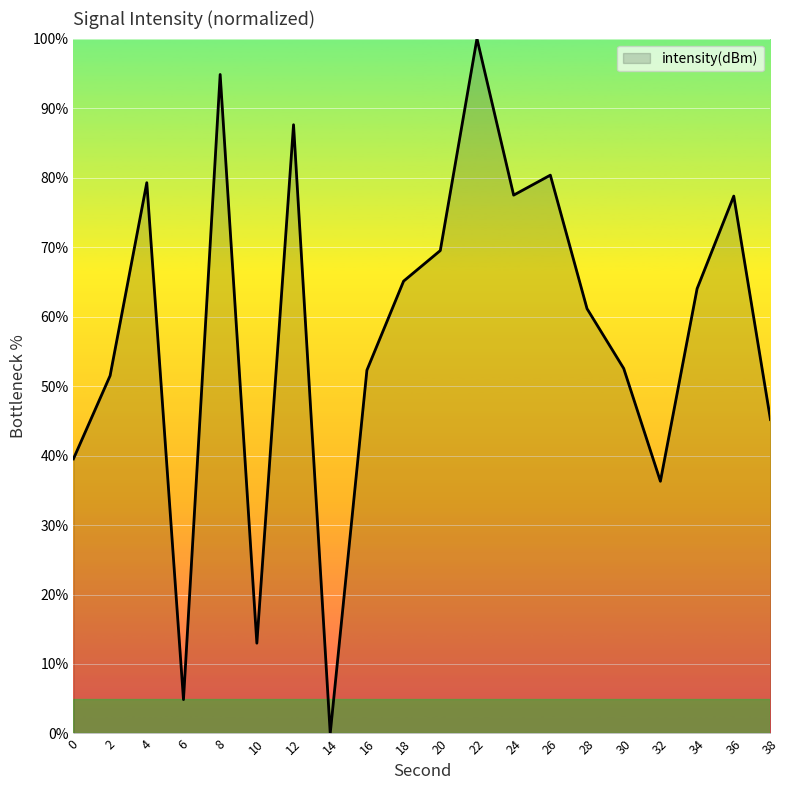

What is the difference between the values at 34 and 28?

2.9